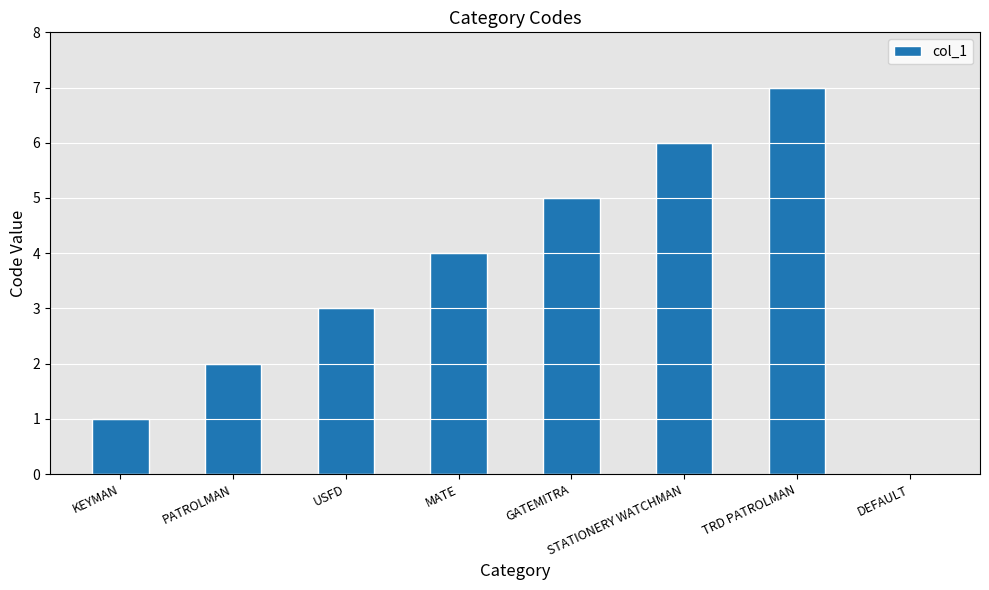

The value at KEYMAN is 1. True or false?

True